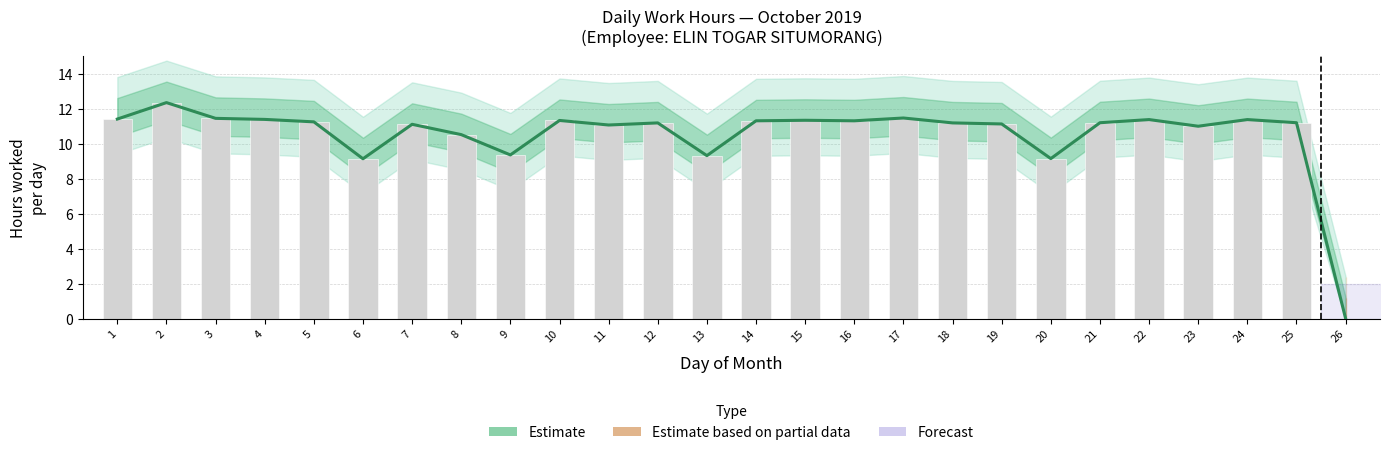

At which category is the sum across all series the highest?

2